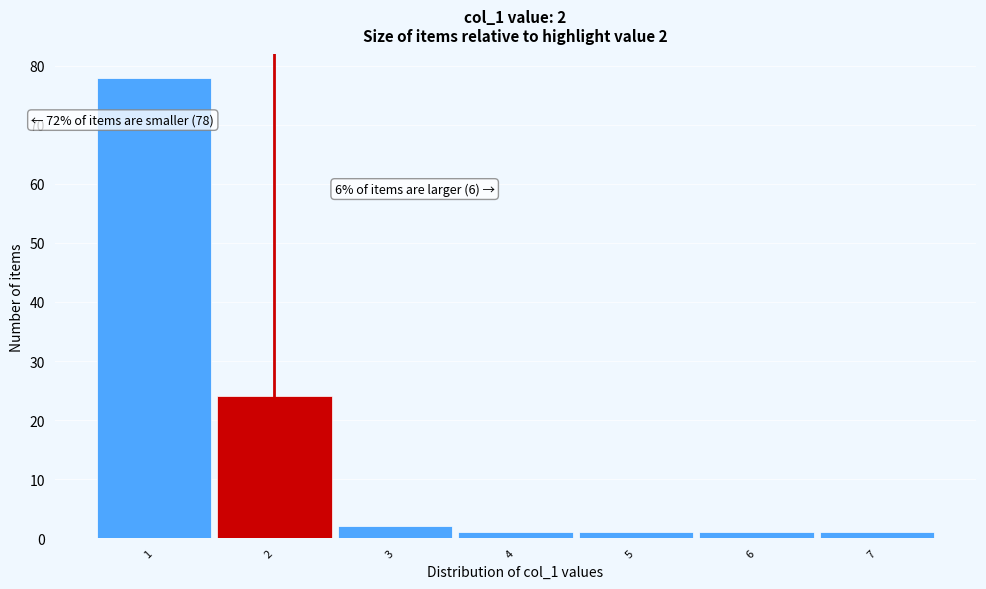

Which range on the x-axis has the tallest bar?

0.5 to 1.5